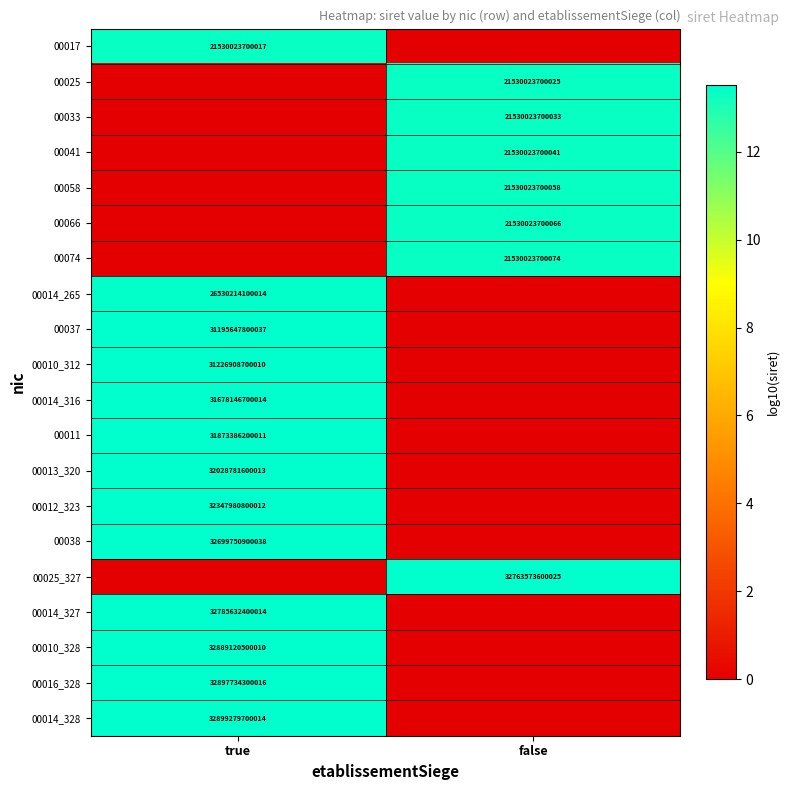

Is it true that 00038 equals 50614034397581 at true?

False